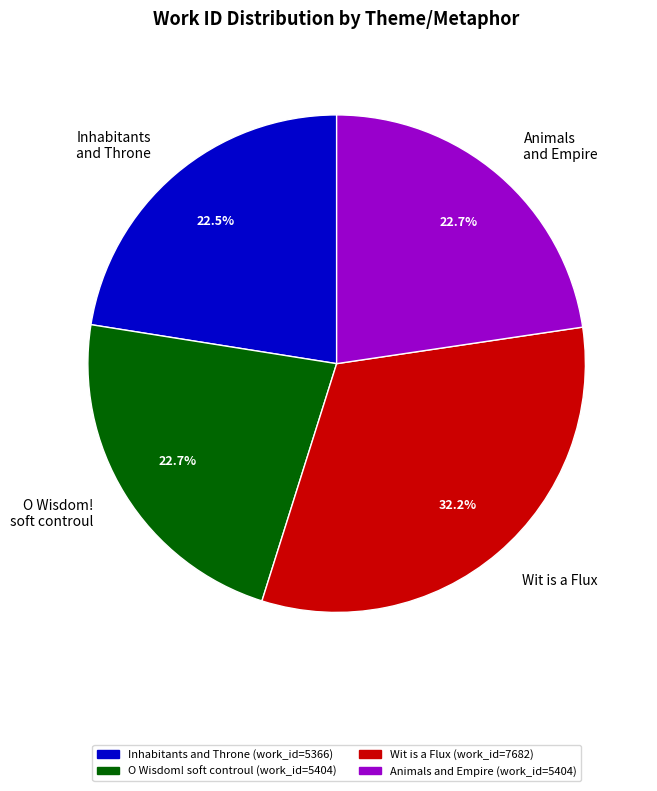

What is the ratio of the value at O Wisdom! soft controul to the value at Wit is a Flux?

0.7